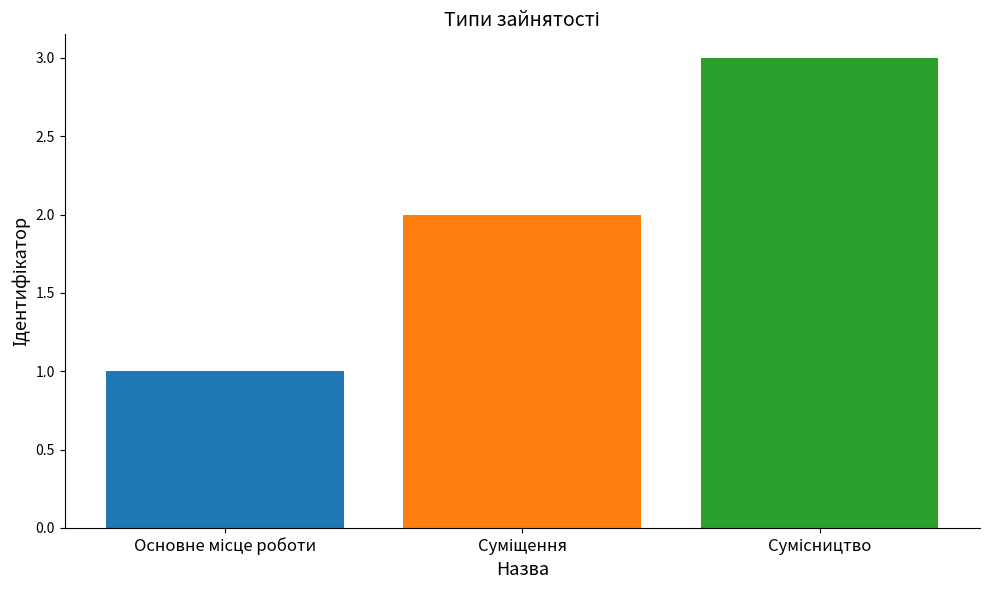

What is the sum of all values?

6